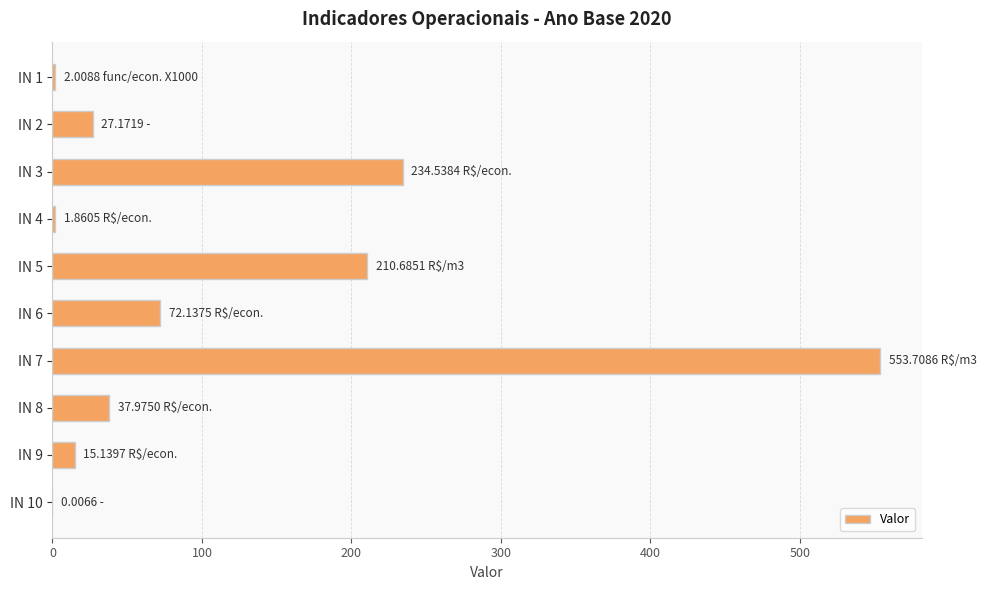

Between IN 7 and IN 9, which is larger?

IN 7